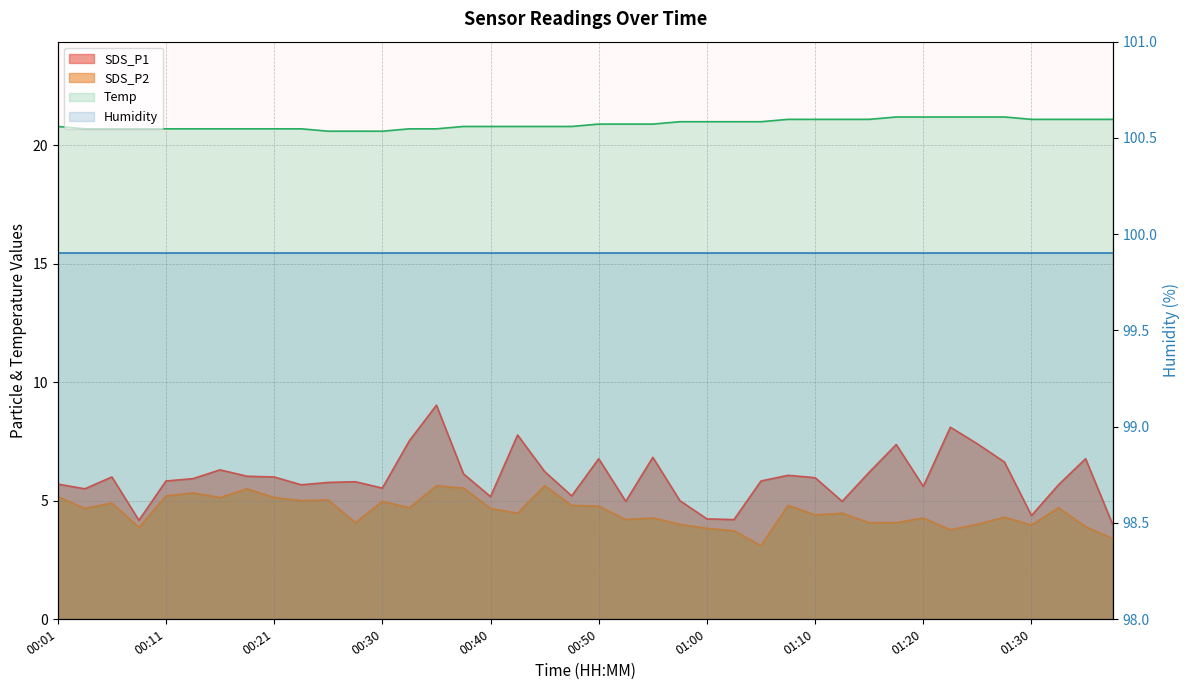

What is the greatest value displayed?

21.2